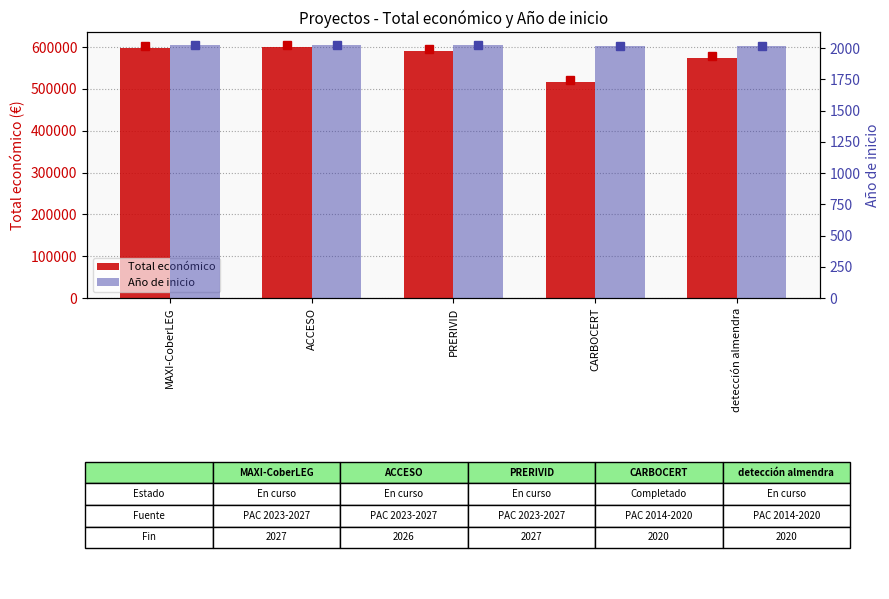

What is the difference between the second highest and second lowest values in the Total económico series?

24609